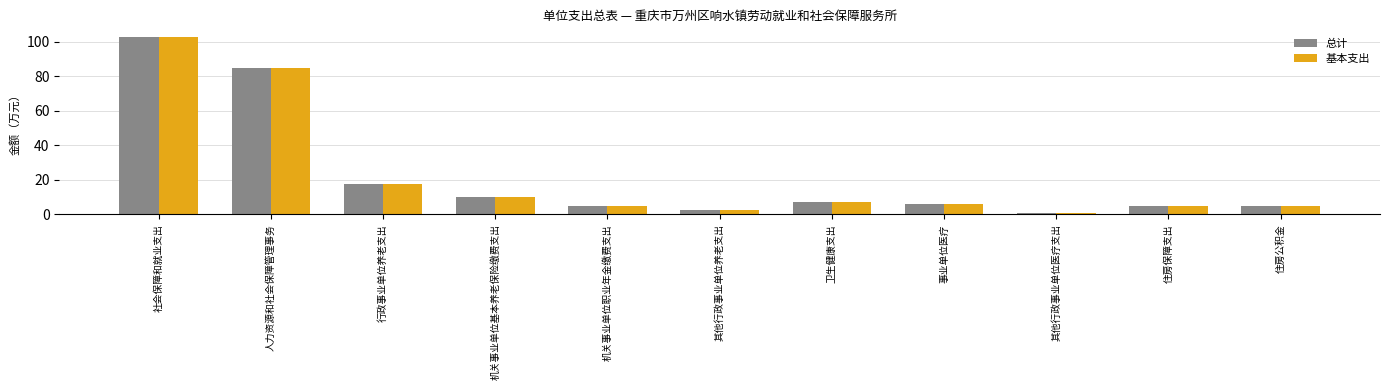

At how many categories does at least one series exceed 84?

2